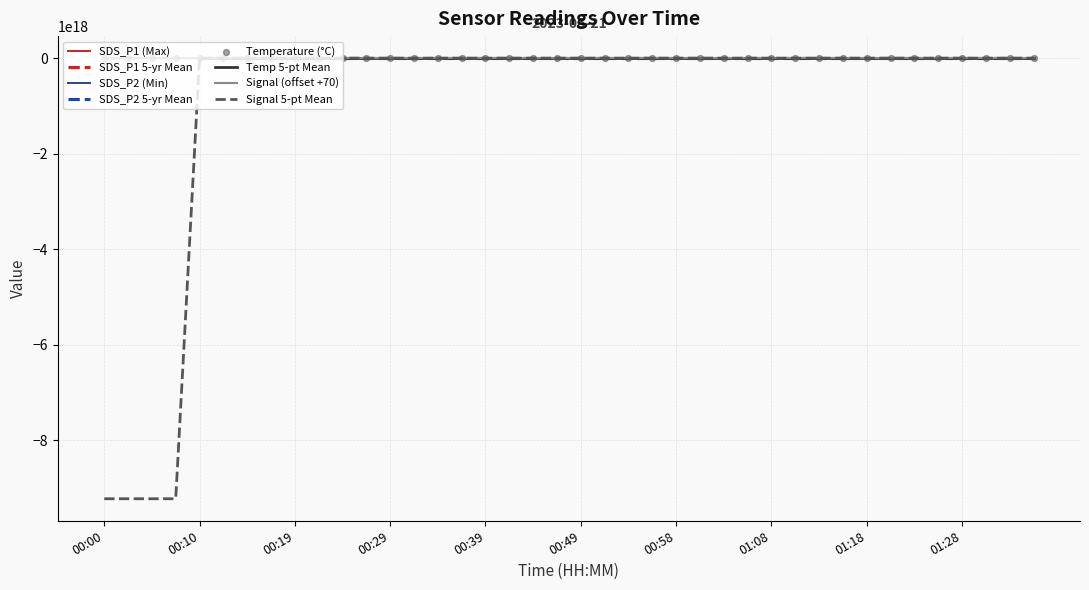

What are all the series names shown in the legend?

Temp, Signal, SDS_P1, SDS_P2